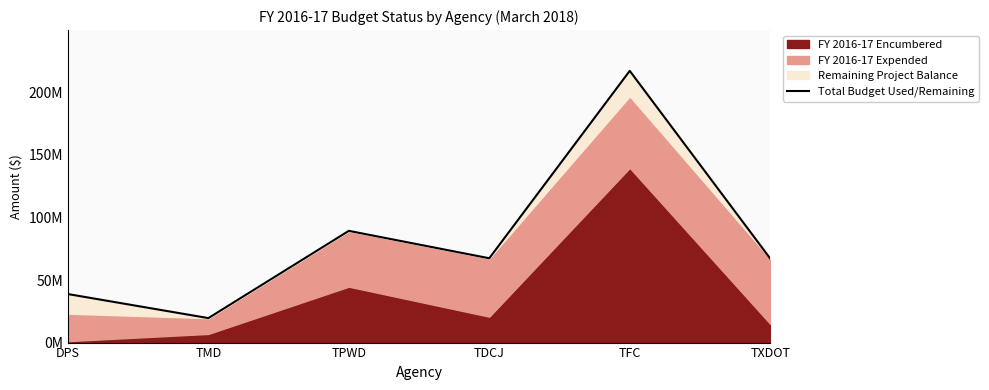

Which label corresponds to the largest value in the chart?

TFC